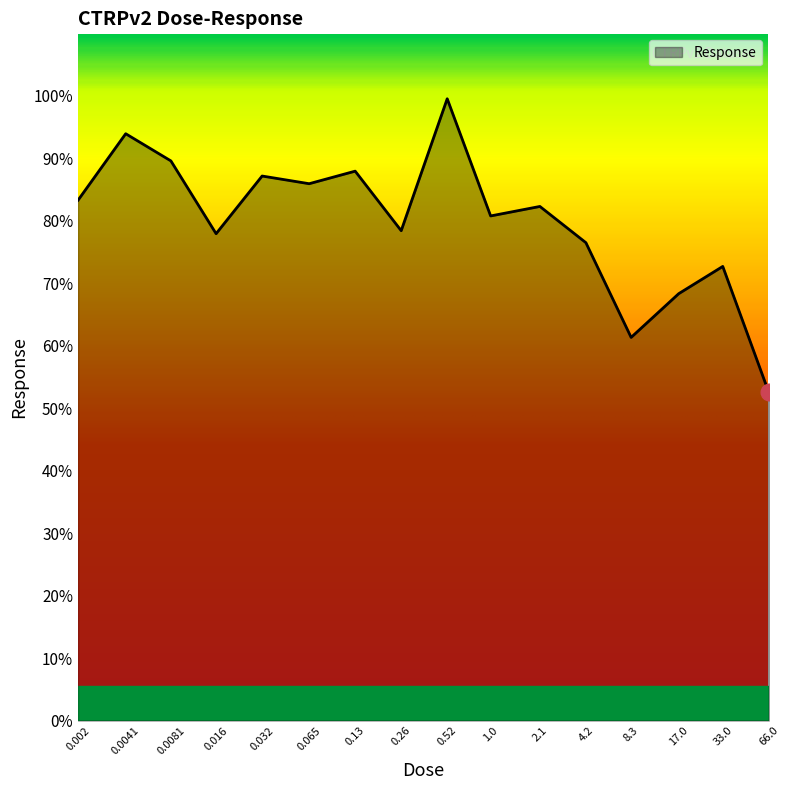

What is the difference between the maximum and minimum values?

47.0